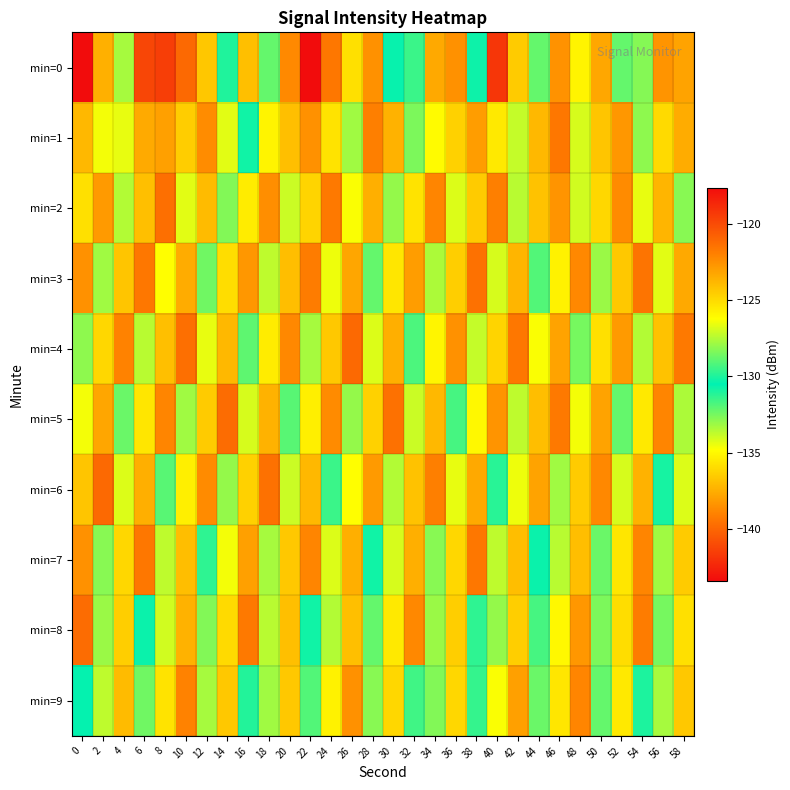

At which category is the sum across all series the highest?

10